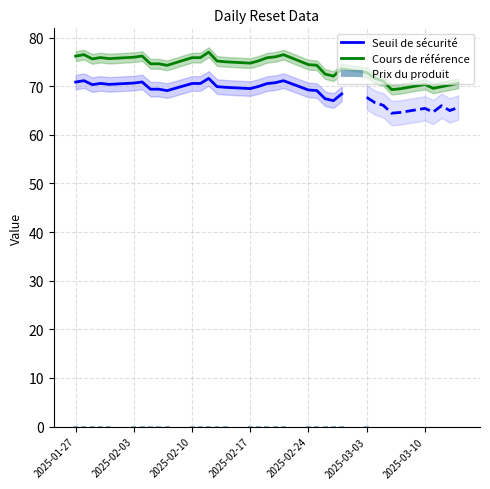

What is the difference between the highest and lowest values at 2025-02-07?

74.3